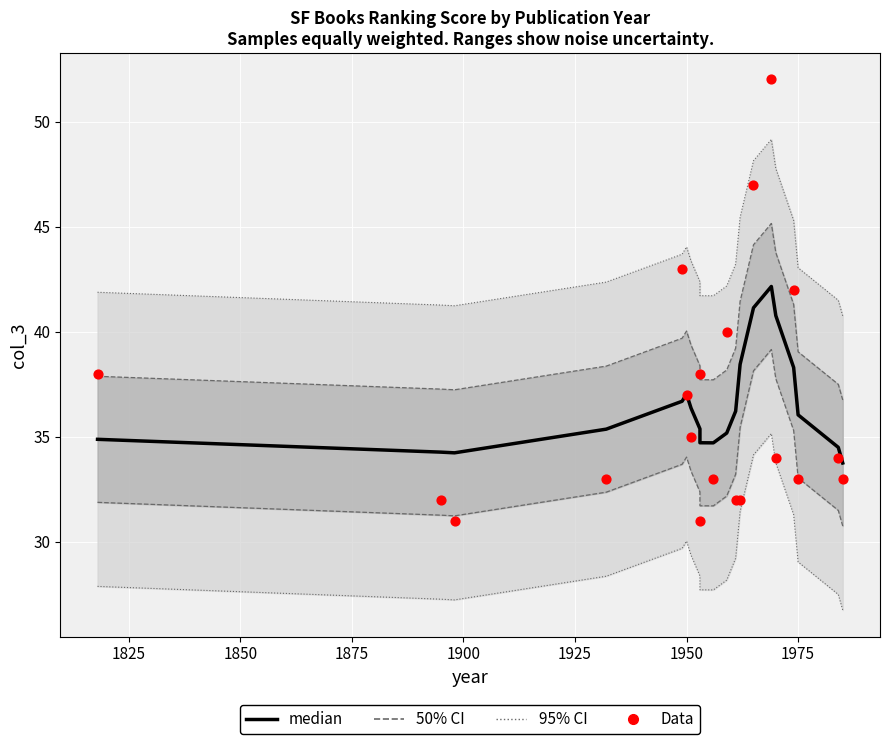

Which series has the largest Y range (max minus min)?

Data